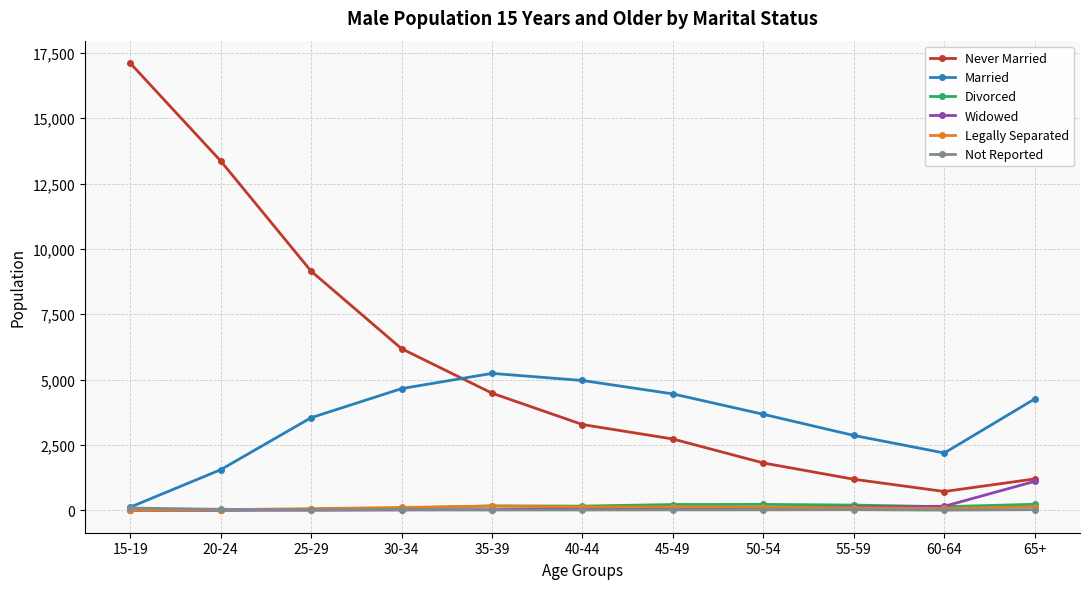

At which category does Married reach its first local valley?

60-64